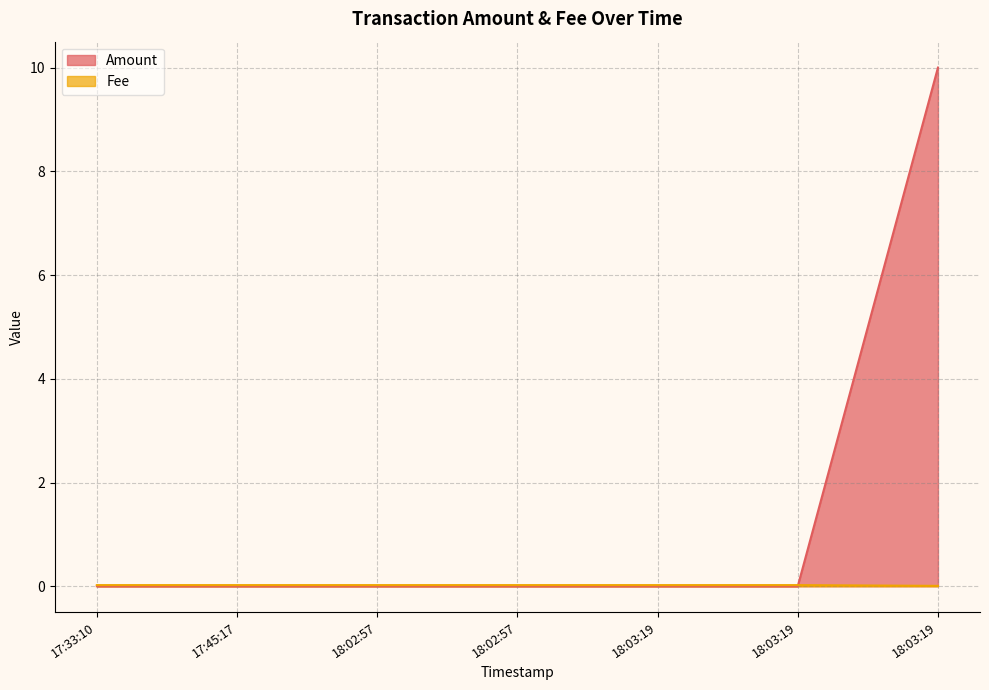

How many categories are shown in the chart?

7